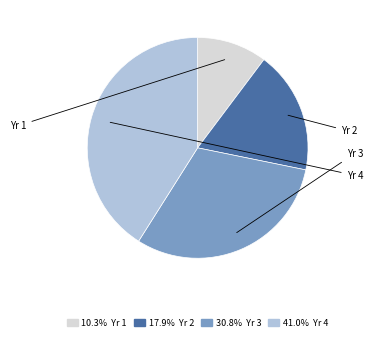

To the nearest percent, what portion does Yr 4 represent?

41%